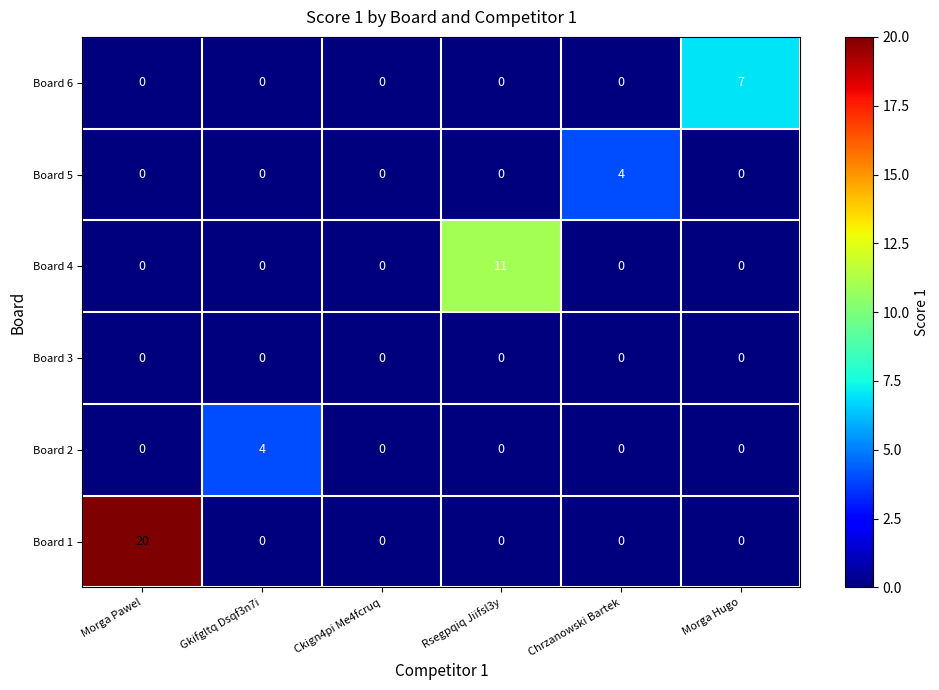

Which category has the highest value in the Board 1 series?

Morga Pawel